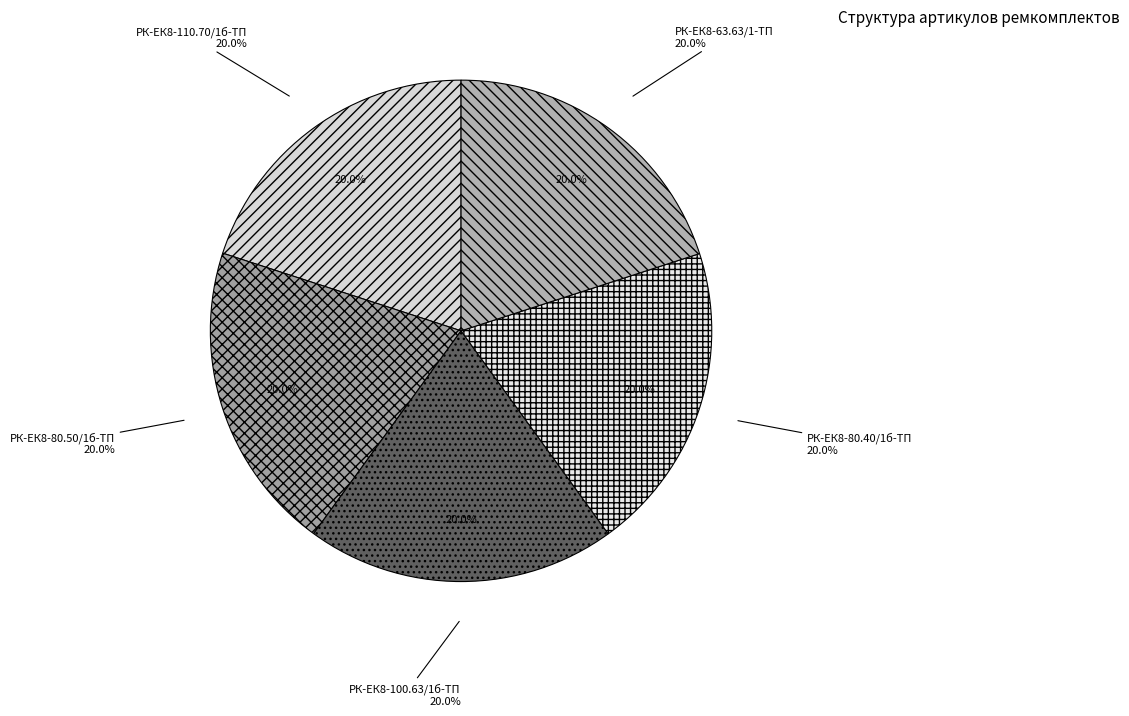

To the nearest percent, what percentage of the pie is РК-ЕК8-80.40/1б-ТП?

20%